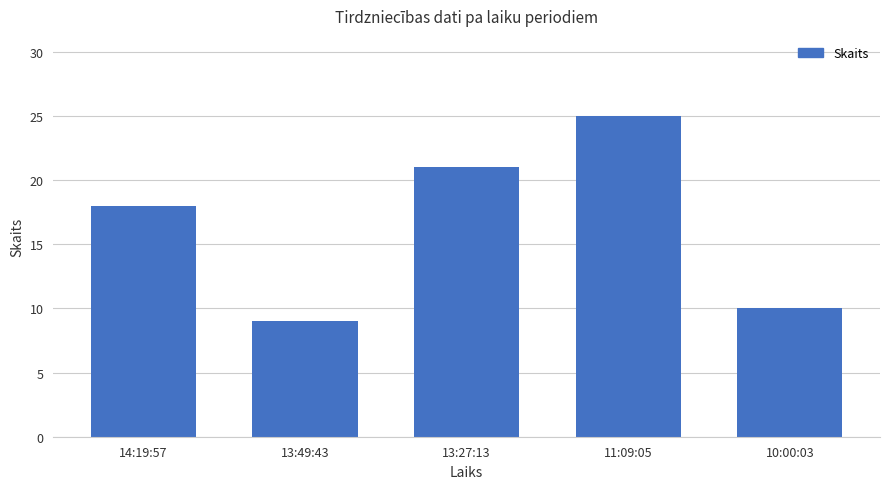

What is the label of the 2nd bar from the left?

13:49:43